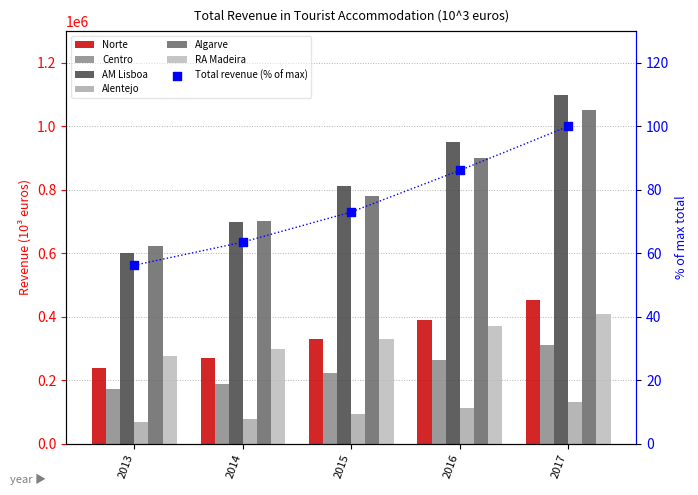

What is the total value across all series at 2017?

3451234.0